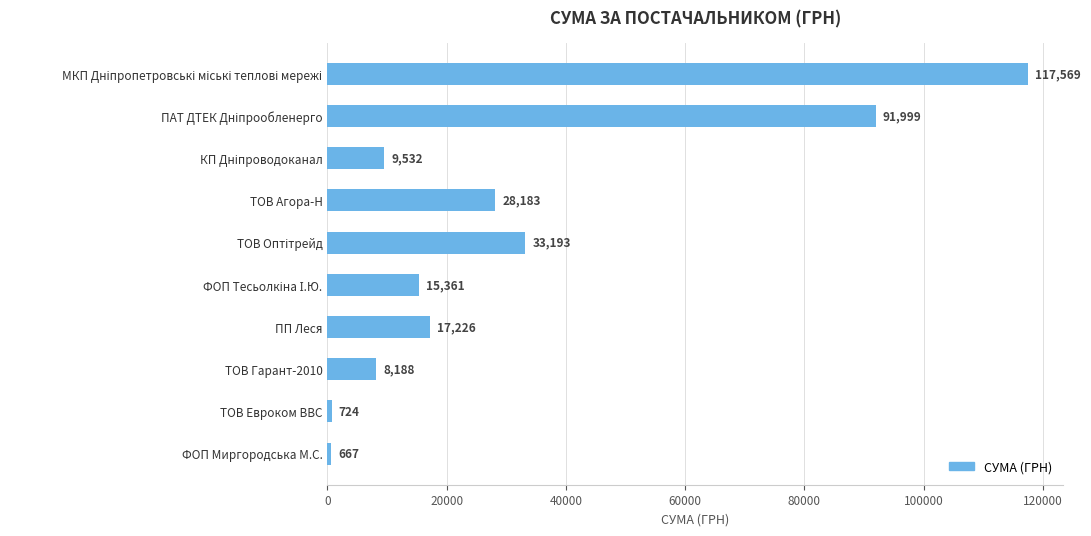

Which category has the lowest value across all series?

ФОП Миргородська М.С.